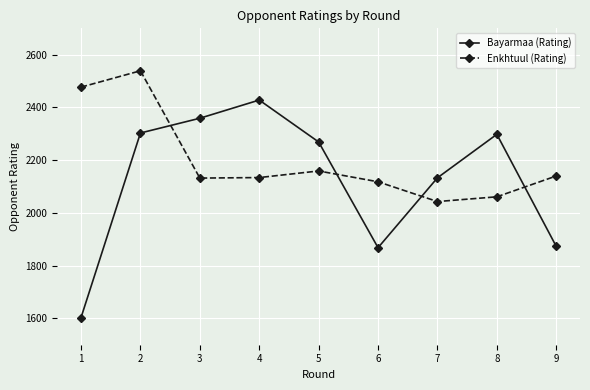

What is the total value across all series at 7?

4176